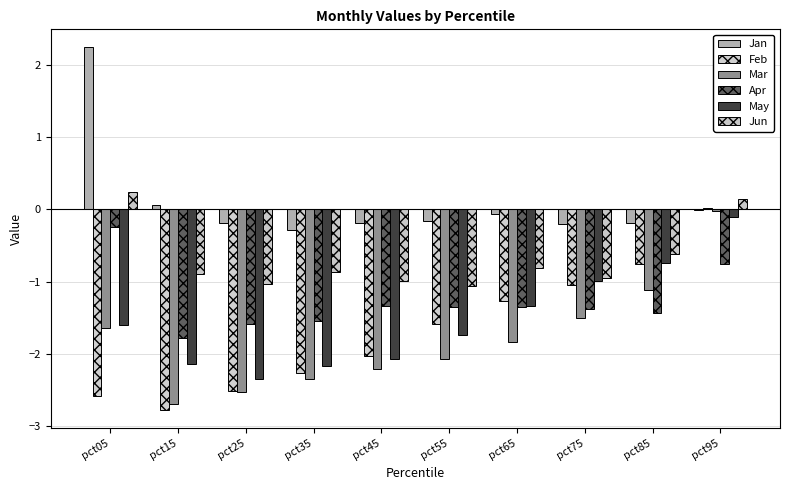

At which category is the sum across all series the highest?

pct95